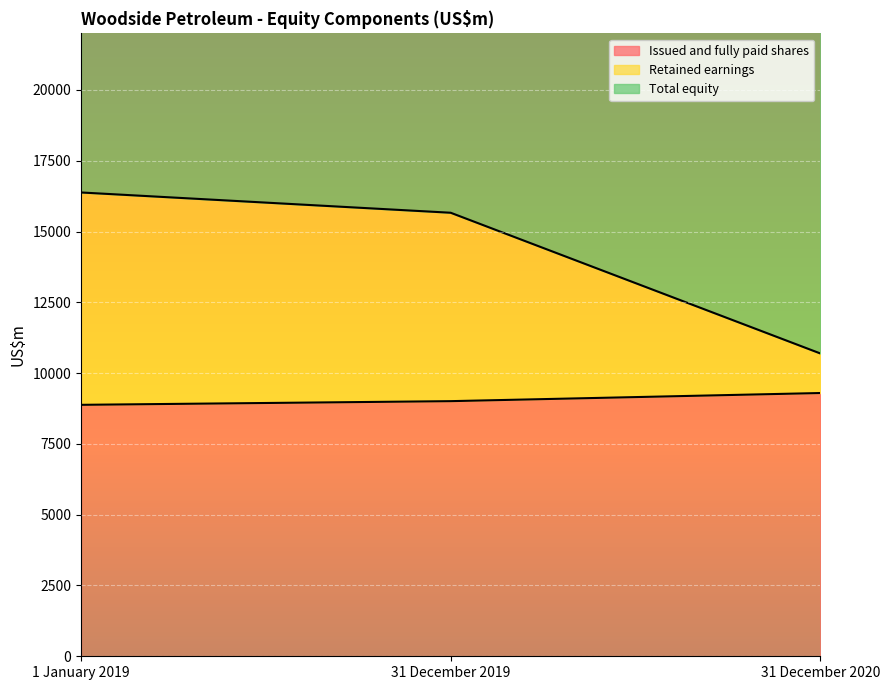

True or false: Issued and fully paid shares has a value of 8880 at 1 January 2019.

True